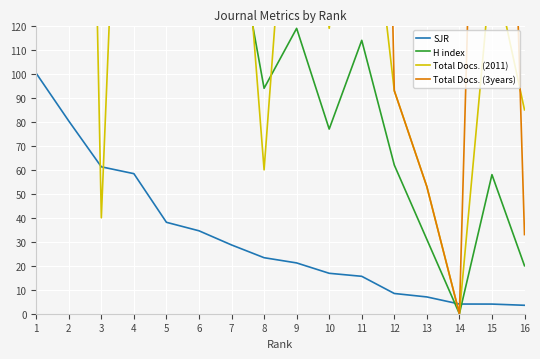

How many values in Total Docs. (2011) are above zero?

15